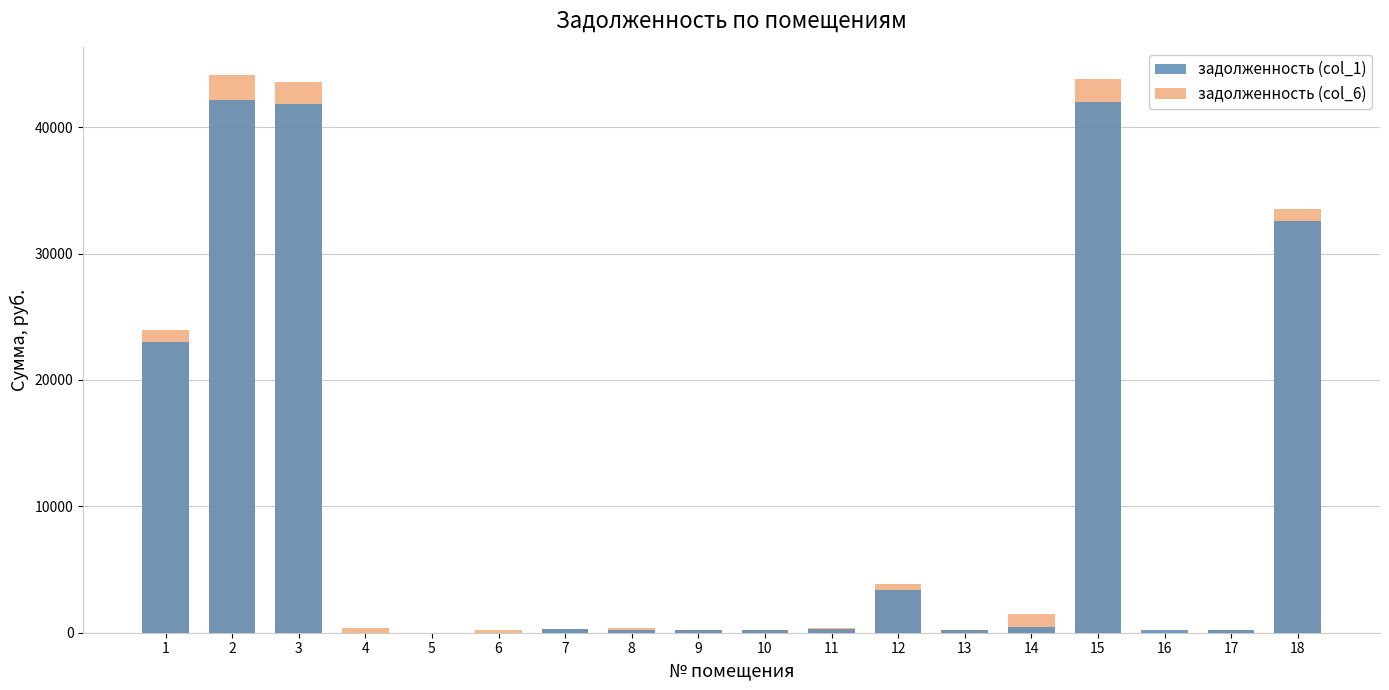

Reading left to right, list all the values displayed in this chart.

задолженность (col_1): 22965.6	42161.3	41793.3	0.0	0.0	0.0	261.3	234.0	176.5	180.7	261.8	3357.7	177.0	442.6	42000.2	179.4	180.7	32580.9
задолженность (col_6): 23962.1	44101.0	43606.7	363.0	0.0	203.9	294.8	363.6	199.1	203.9	362.6	3858.3	199.7	1499.4	43822.6	0.0	203.9	33517.8